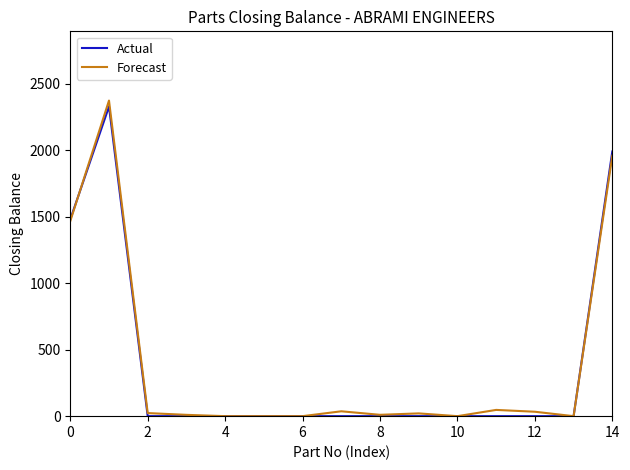

List the series in order of their peak value, lowest first.

Actual, Forecast